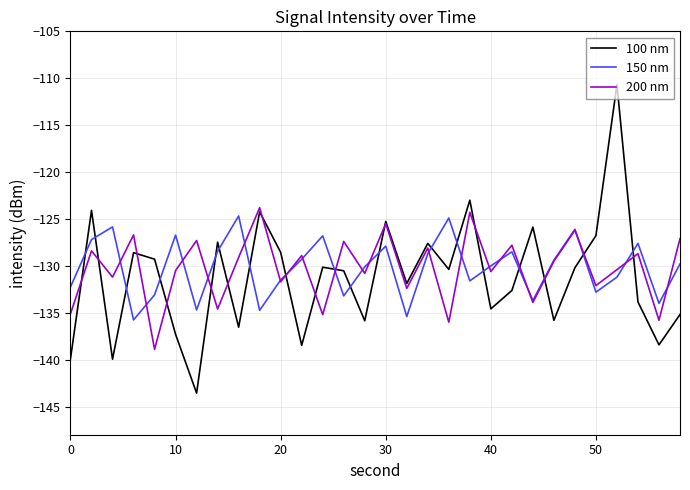

True or false: 100 nm and 150 nm intersect in this chart.

True